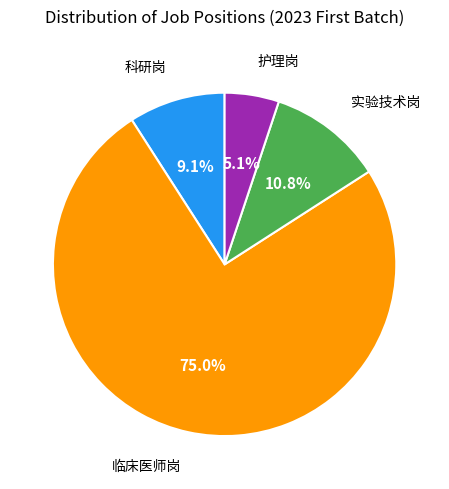

Is the sum of 临床医师岗 and 护理岗 greater than half?

Yes